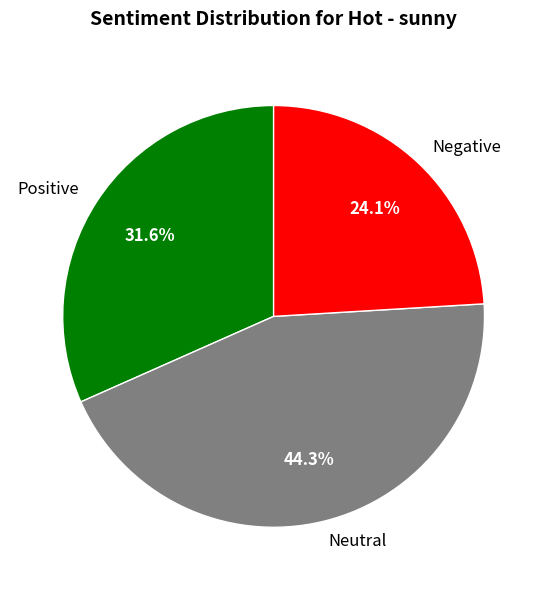

Which has a higher value, Positive or Negative?

Positive